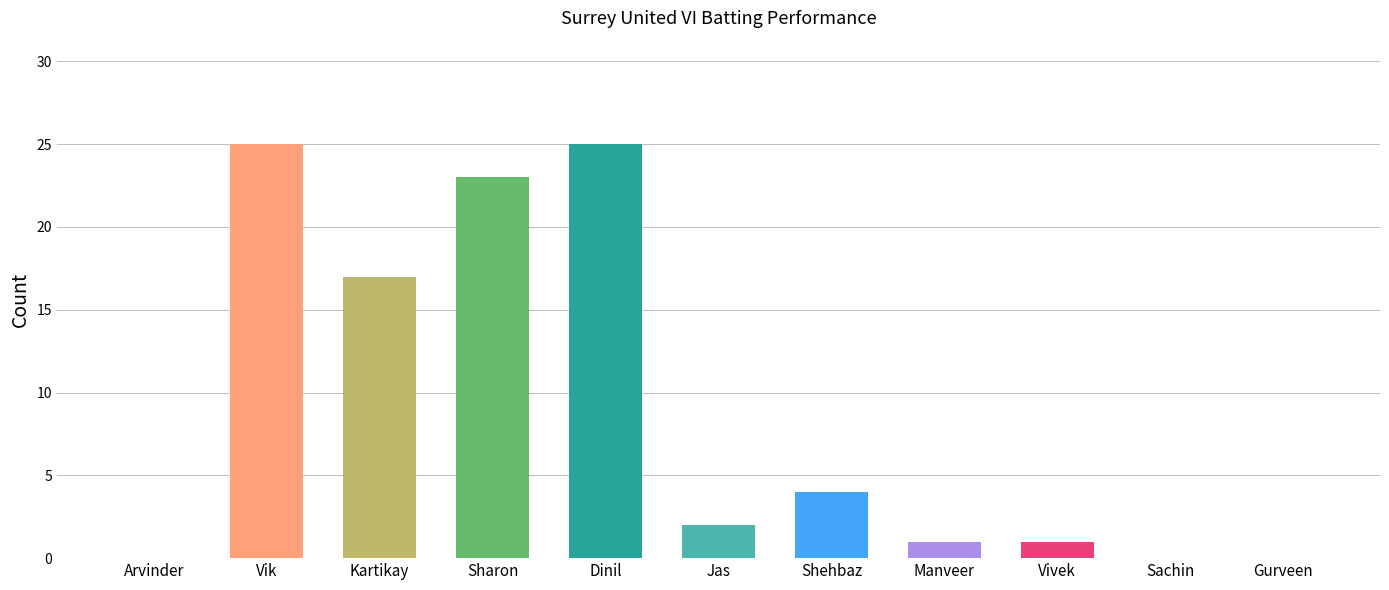

What is the sum of all values?

98